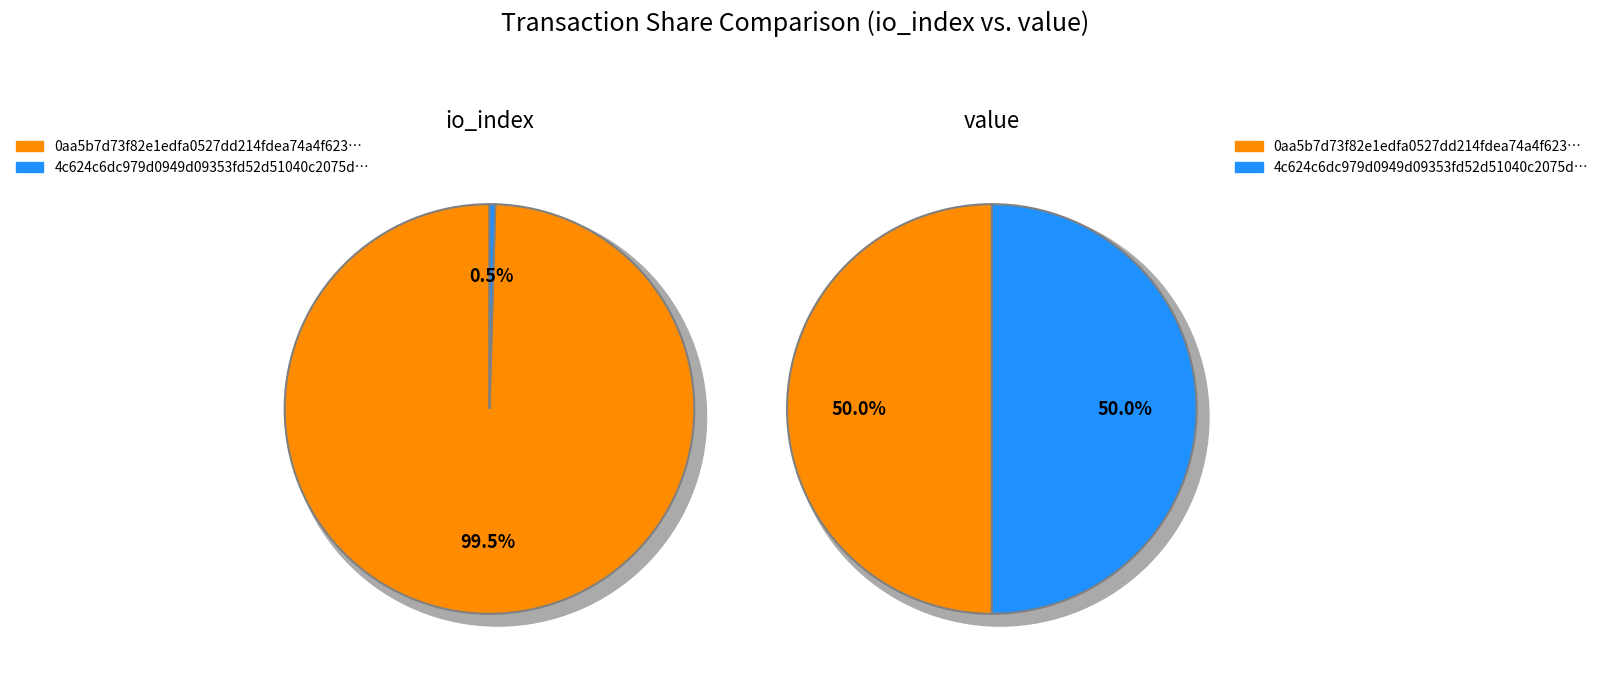

To the nearest percent, what is the difference between the largest and smallest slice percentages?

99%